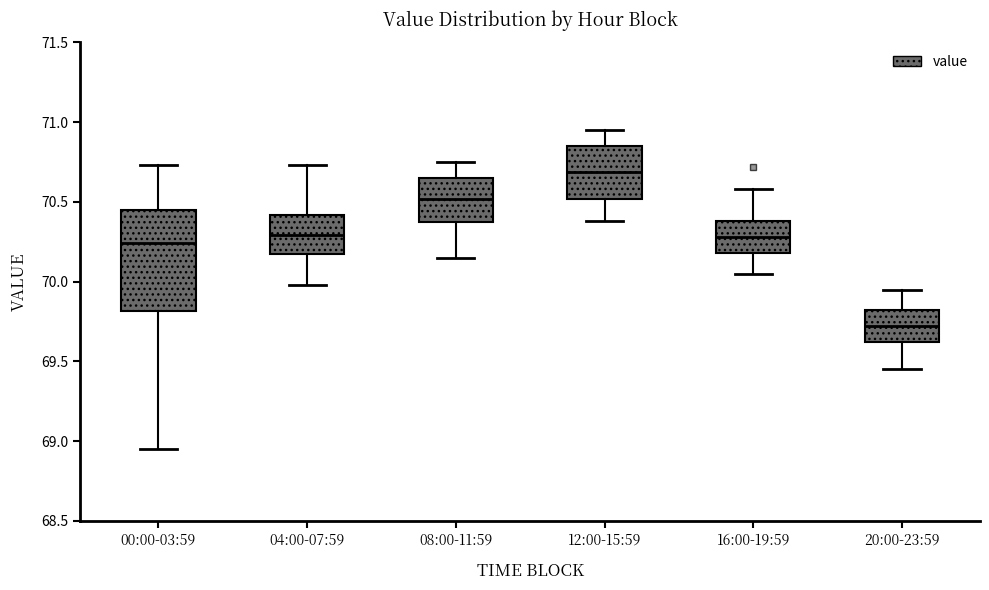

Where does the median line of the box for 08:00-11:59 sit on the y-axis? The values are not printed on the chart, so give them approximately, as read against the axis.

70.50